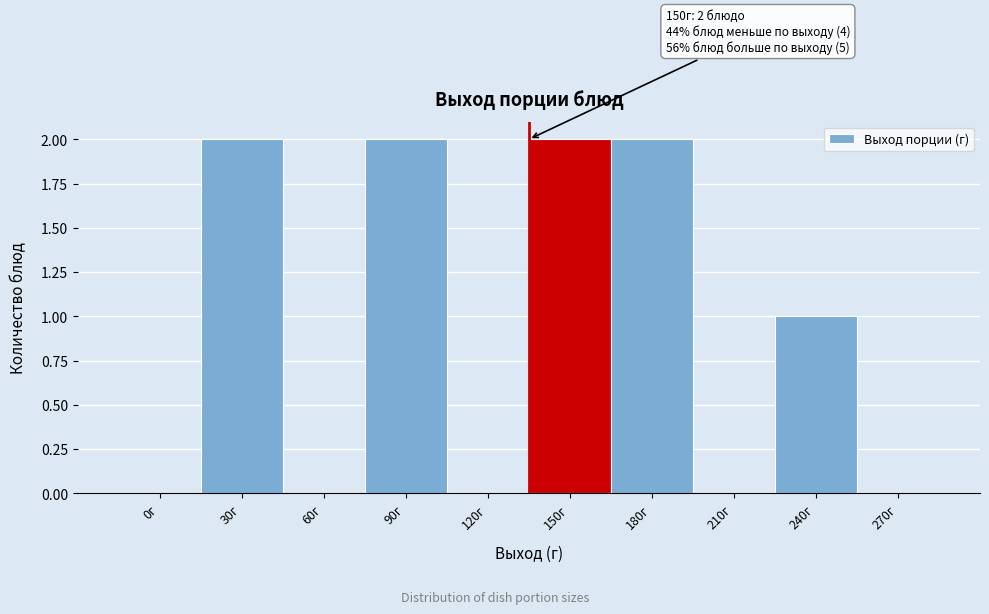

Reading right to left, transcribe all the data shown in this chart.

270г=0	240г=1	210г=0	180г=2	150г=2	120г=0	90г=2	60г=0	30г=2	0г=0